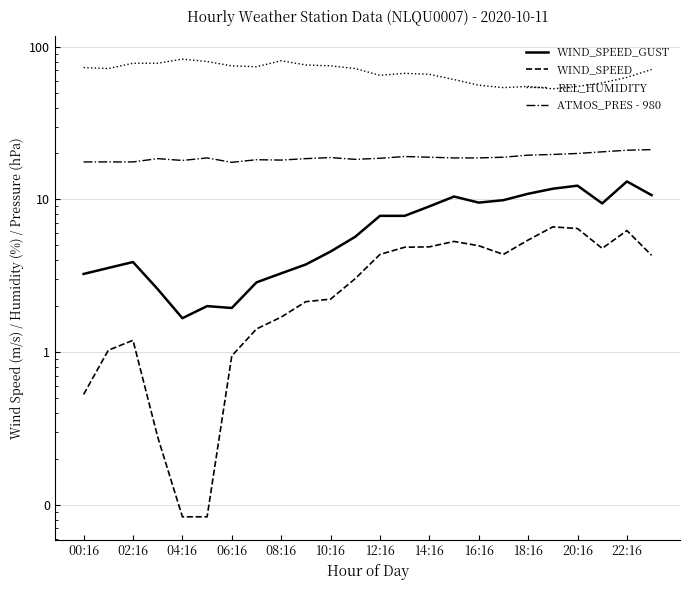

What is the difference between the second highest and second lowest values in the REL_HUMIDITY series?

27.0